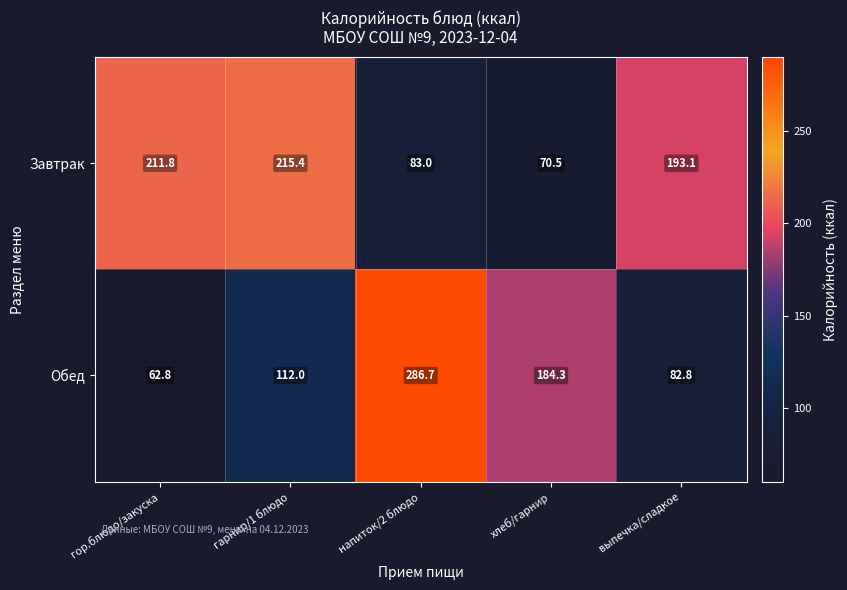

Reading left to right, extract all data points from this chart.

Завтрак: гор.блюдо/закуска=211.8	гарнир/1 блюдо=215.4	напиток/2 блюдо=83.0	хлеб/гарнир=70.5	выпечка/сладкое=193.1
Обед: гор.блюдо/закуска=62.8	гарнир/1 блюдо=112.0	напиток/2 блюдо=286.7	хлеб/гарнир=184.3	выпечка/сладкое=82.8